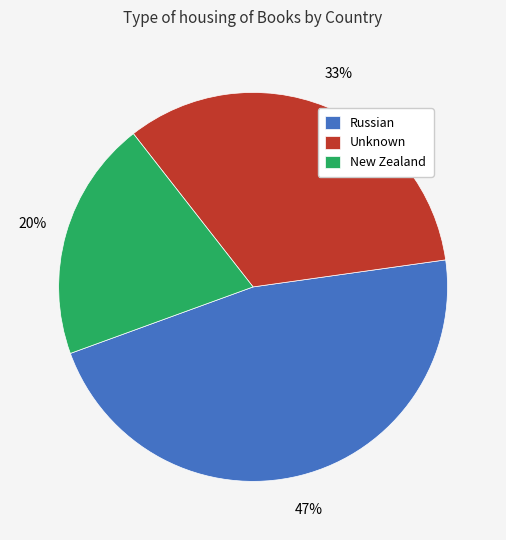

To the nearest percent, what is the average slice percentage?

33%